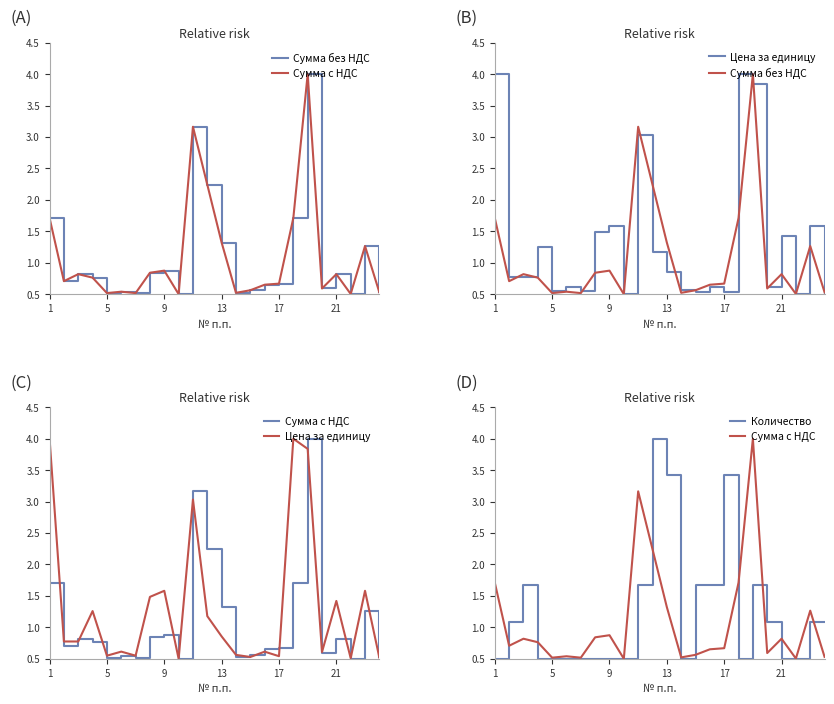

How many categories are shown in the chart?

24